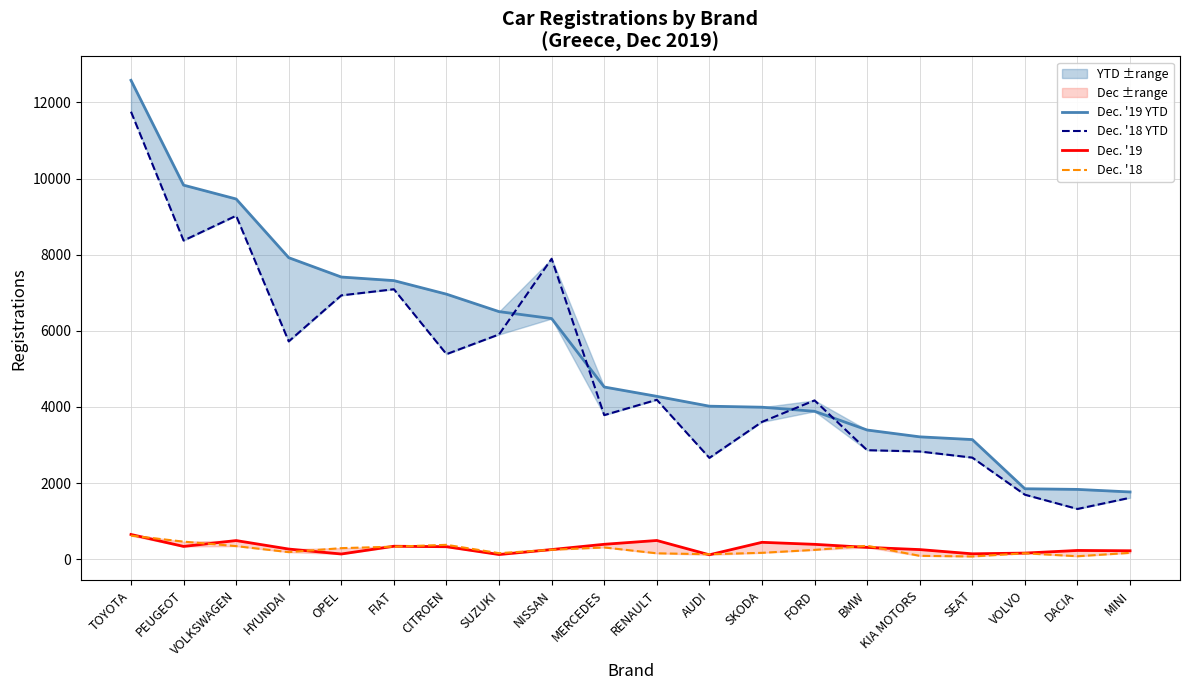

How many data points in Dec. '19 YTD are above 4524?

9